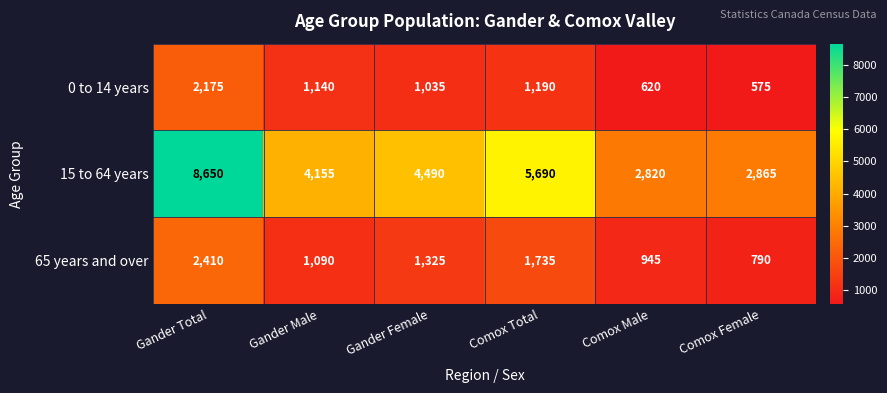

What is the greatest value displayed?

8650